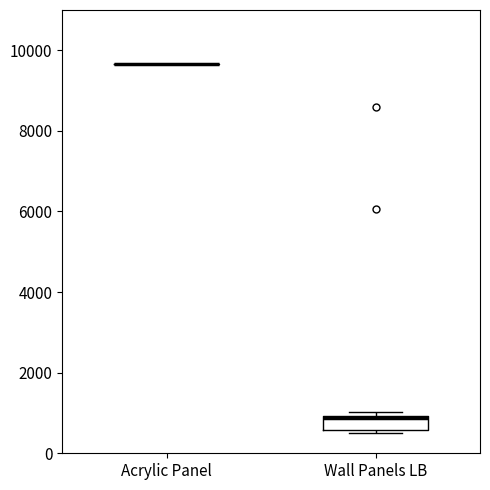

Reading left to right, transcribe this box plot: for each box, give where its median line is, the range the box spans, and where its two whiskers end, as read against the y-axis. The values are not printed on the chart, so give them approximately, as read against the axis.

Acrylic Panel: box collapsed to a line at 9600, whiskers 9600 to 9600
Wall Panels LB: median 800, box 600 to 1000, whiskers 600 (just below the box's lower edge) to 1000 (just above the box's upper edge)